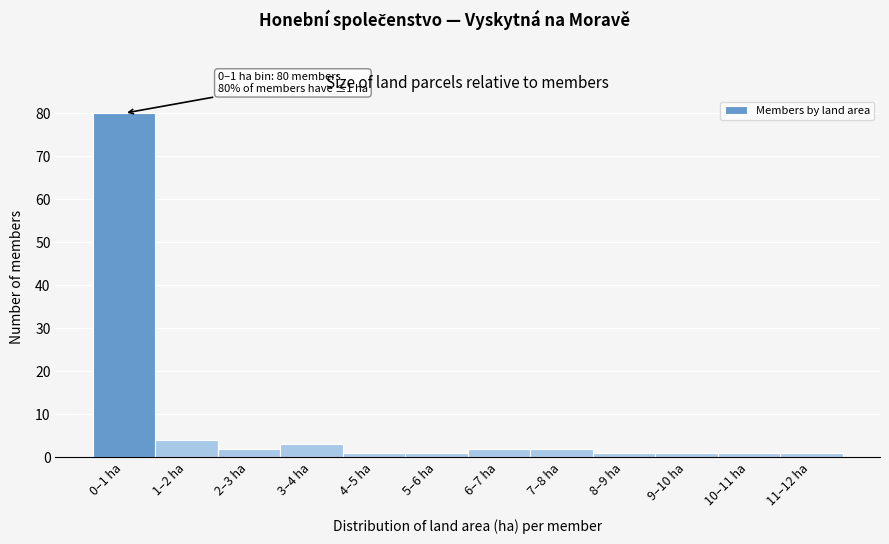

Reading right to left, what are all the values shown in this chart?

1	1	1	1	2	2	1	1	3	2	4	80